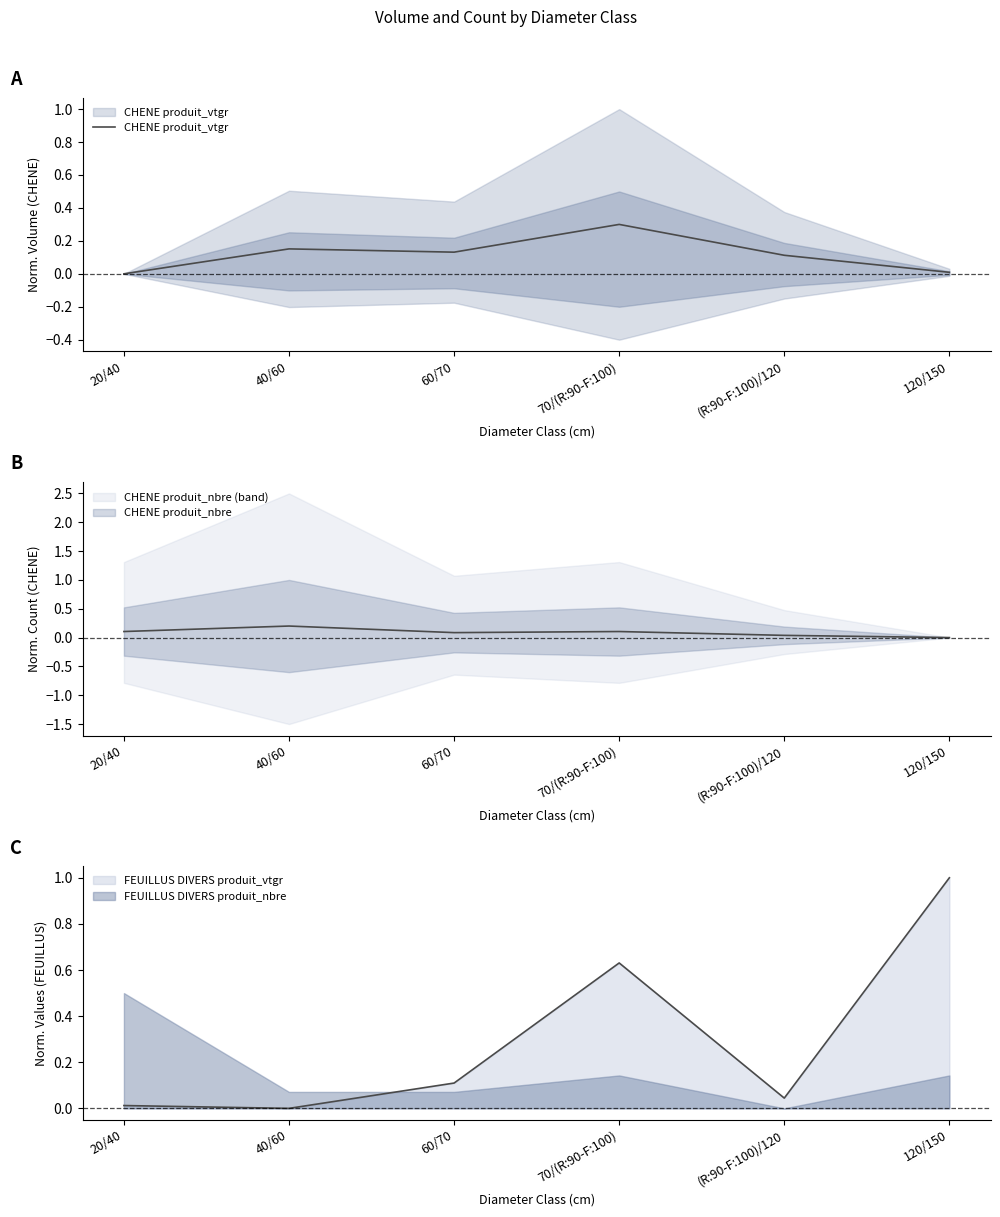

The chart shows a value of 0.2 at 40/60. True or false?

True